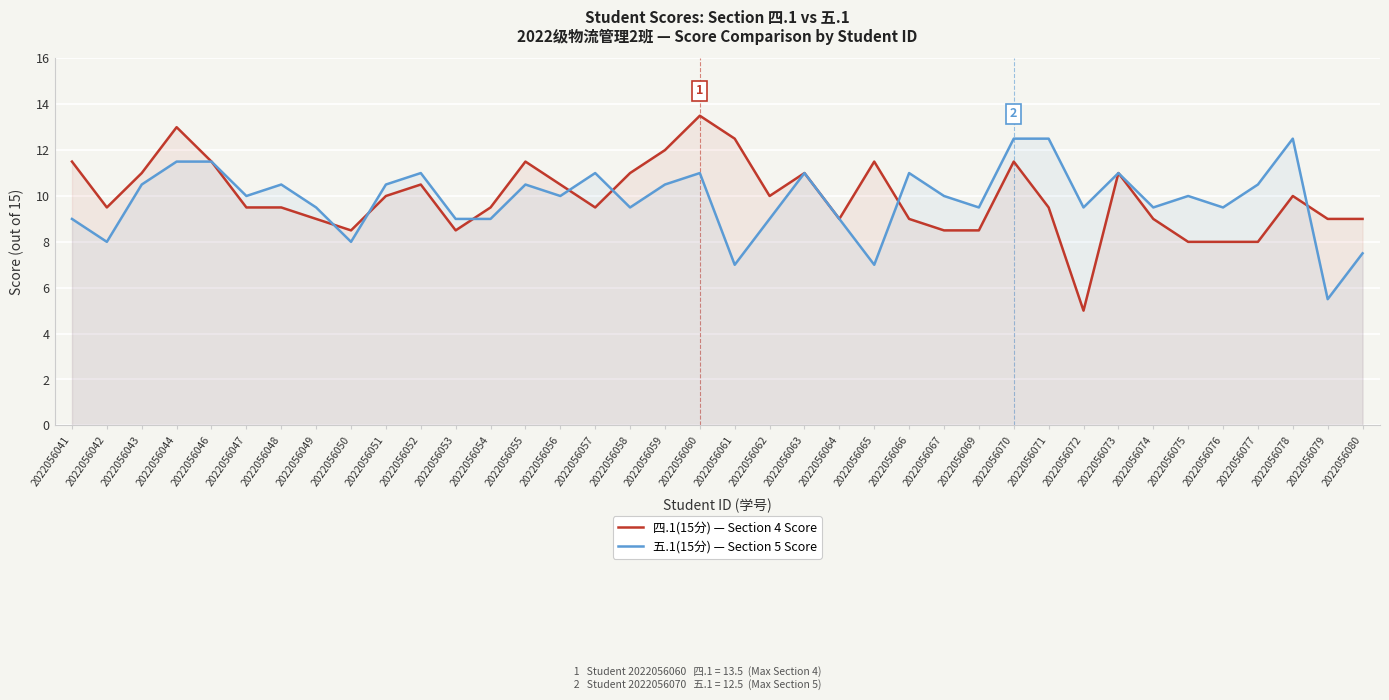

At which label does 四.1(15分) — Section 4 Score first exceed 9?

2022056041